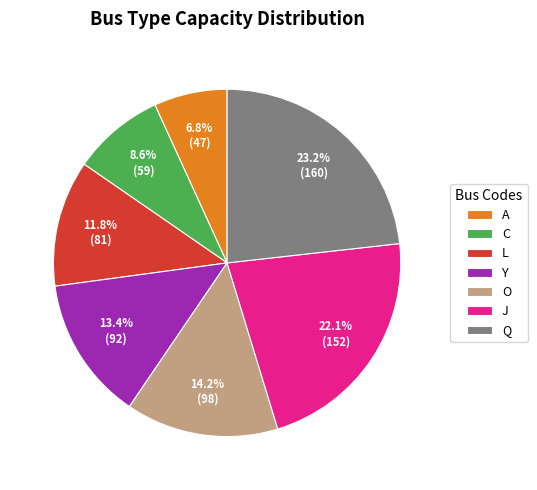

To the nearest percent, what is the difference between the largest and smallest slice percentages?

16%